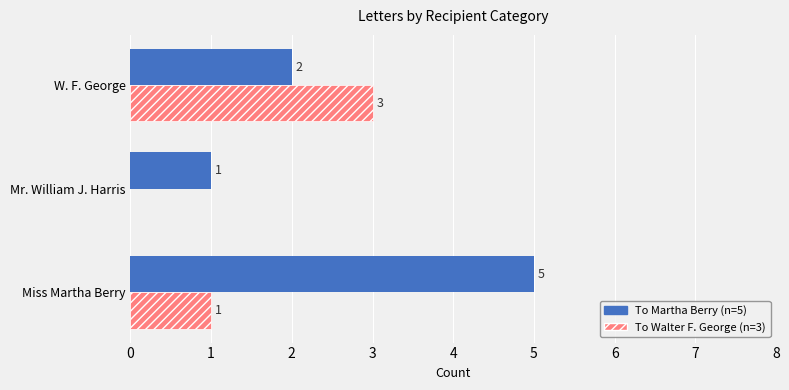

What is the sum of all To Martha Berry (n=5) values?

8